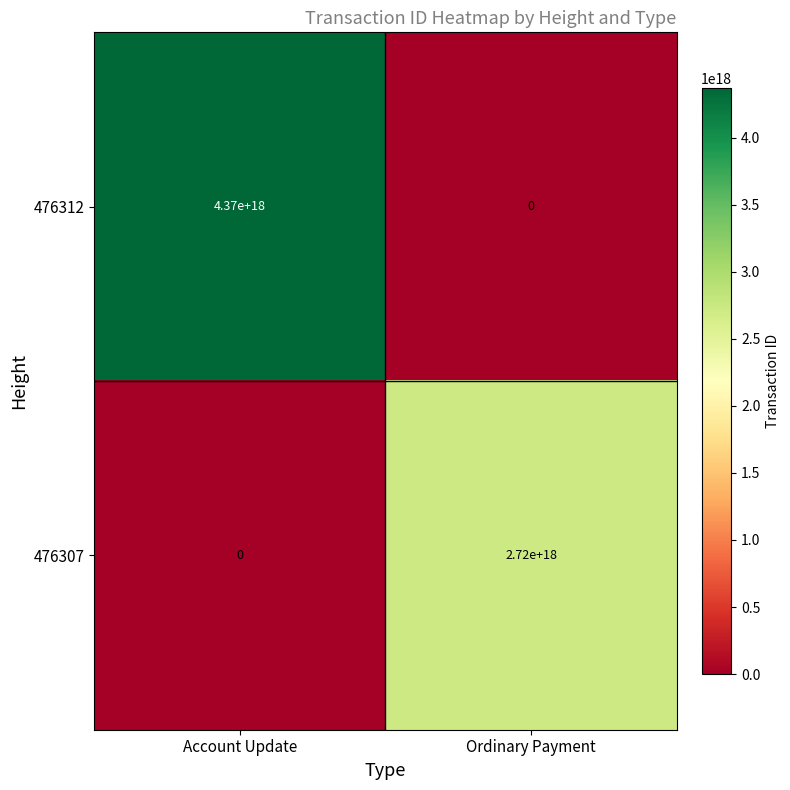

Which category has the highest value in the 476312 series?

Account Update